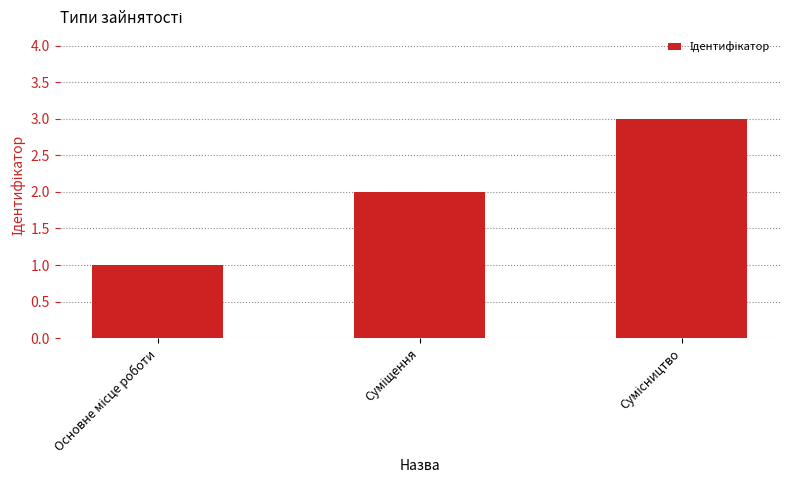

What is the value of the 3rd bar from the left?

3